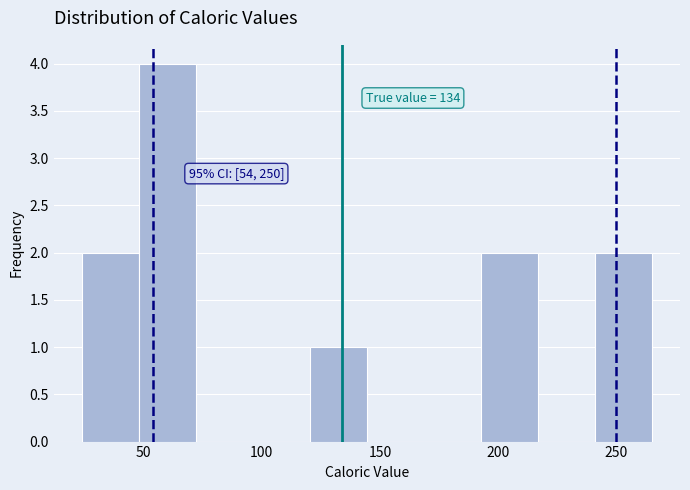

Which range on the x-axis has the tallest bar?

50 to 70